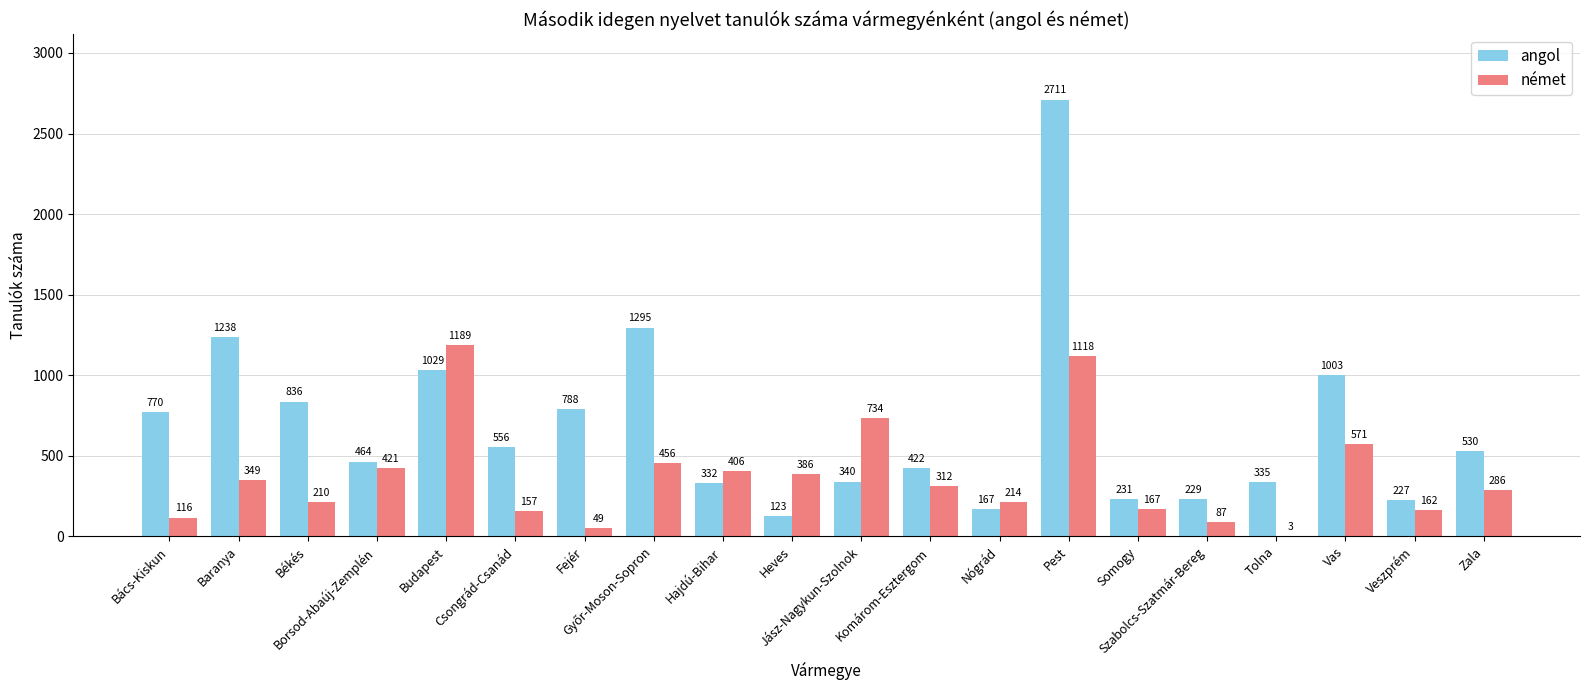

Which series has the largest total across all categories?

angol